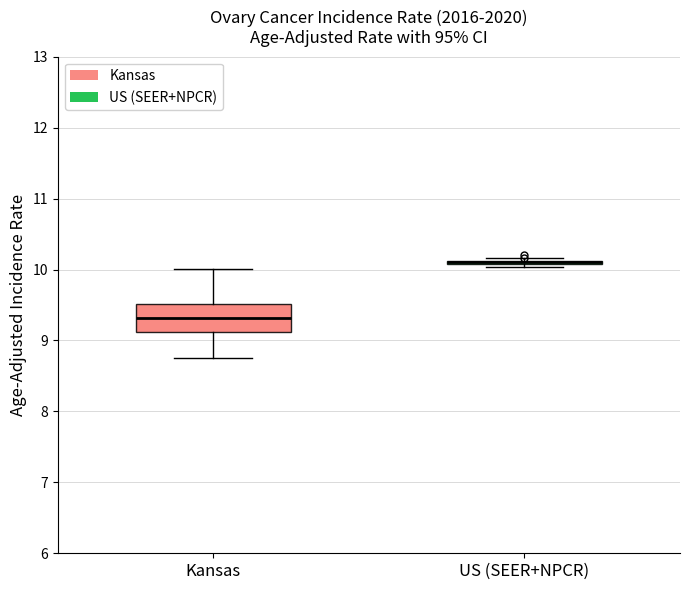

Reading left to right, transcribe this box plot: for each box, give where its median line is, the range the box spans, and where its two whiskers end, as read against the y-axis. The values are not printed on the chart, so give them approximately, as read against the axis.

Kansas: median 9.3, box 9.1 to 9.5, whiskers 8.8 to 10.0
US (SEER+NPCR): box collapsed to a line at 10.1, whiskers 10.0 to 10.2